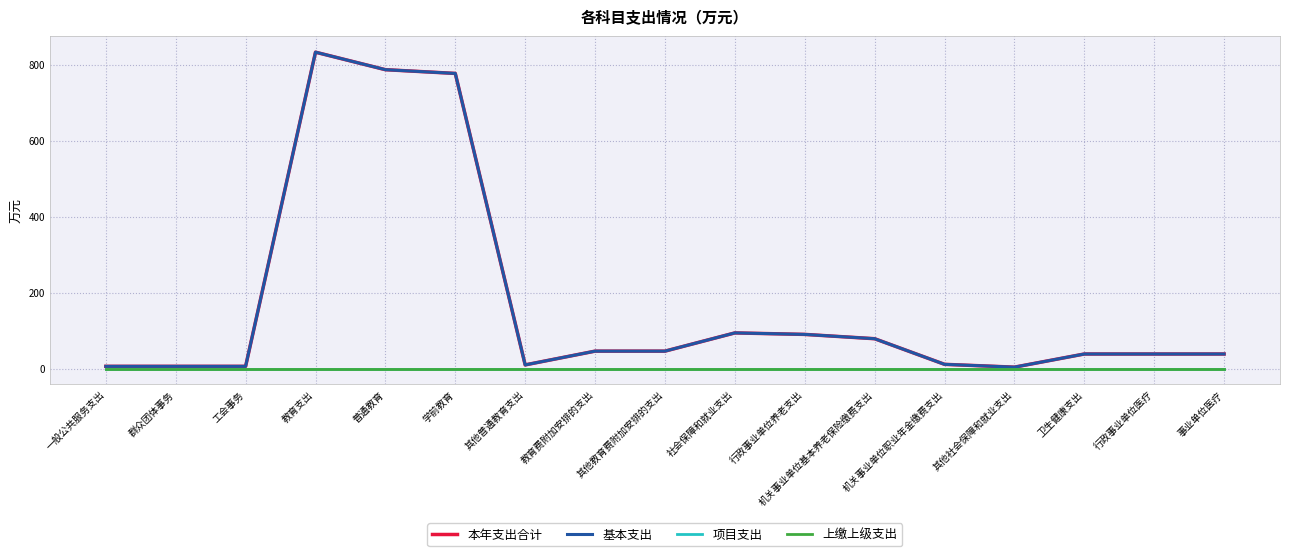

What is the total value across all series at 其他普通教育支出?

19.7